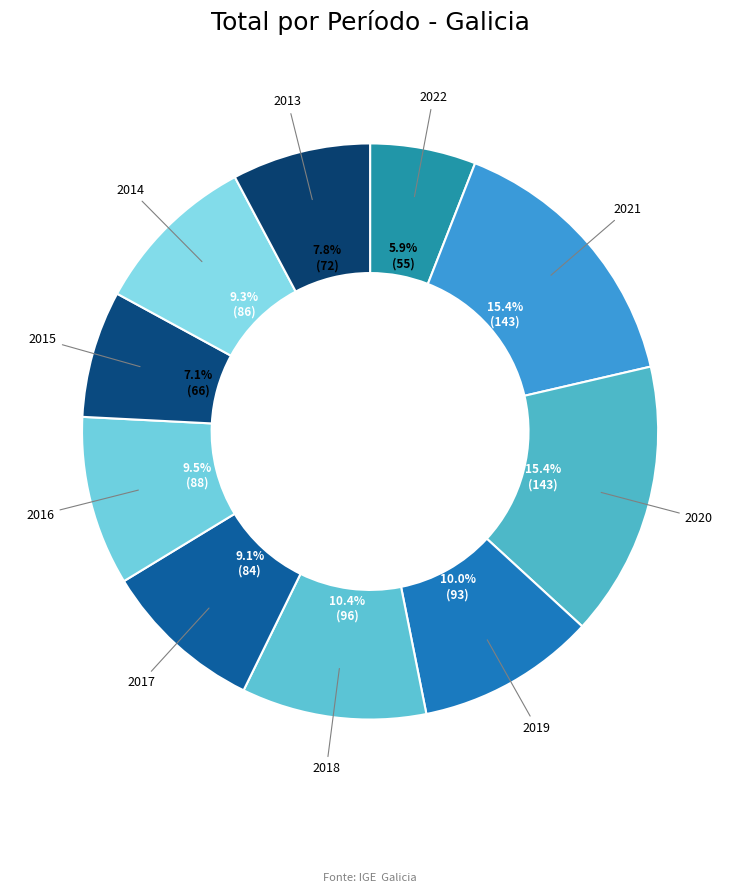

The 2018 slice represents 10% of the pie. True or false?

True